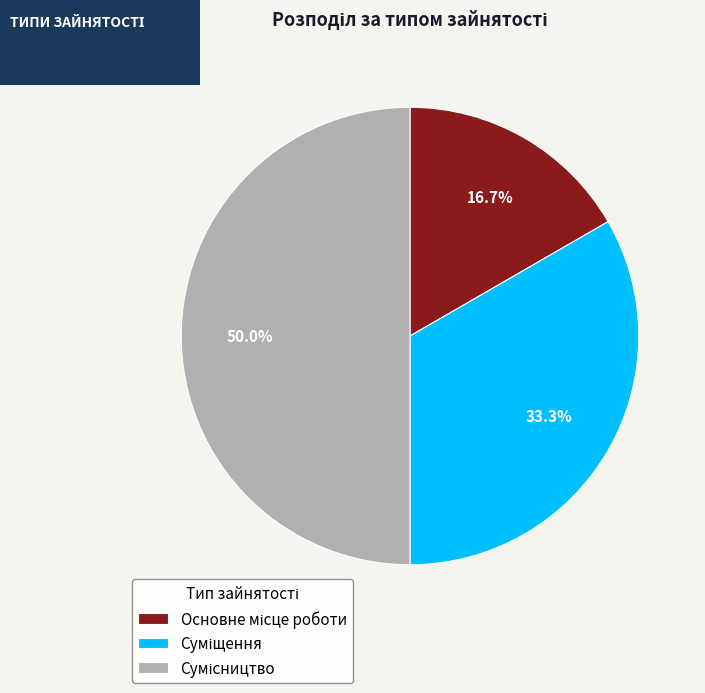

What percentage is the Сумісництво slice, to the nearest percent?

50%